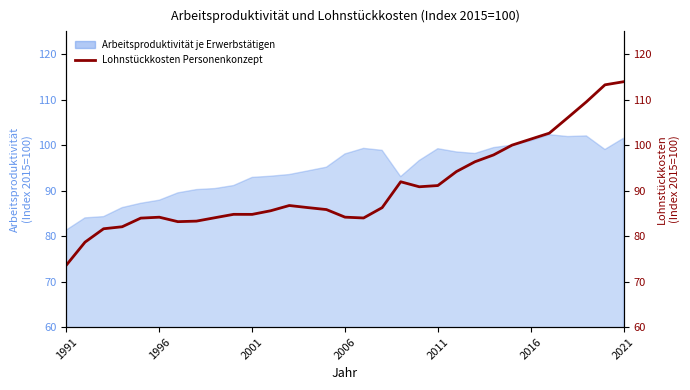

What is the sum of all values?

2811.8